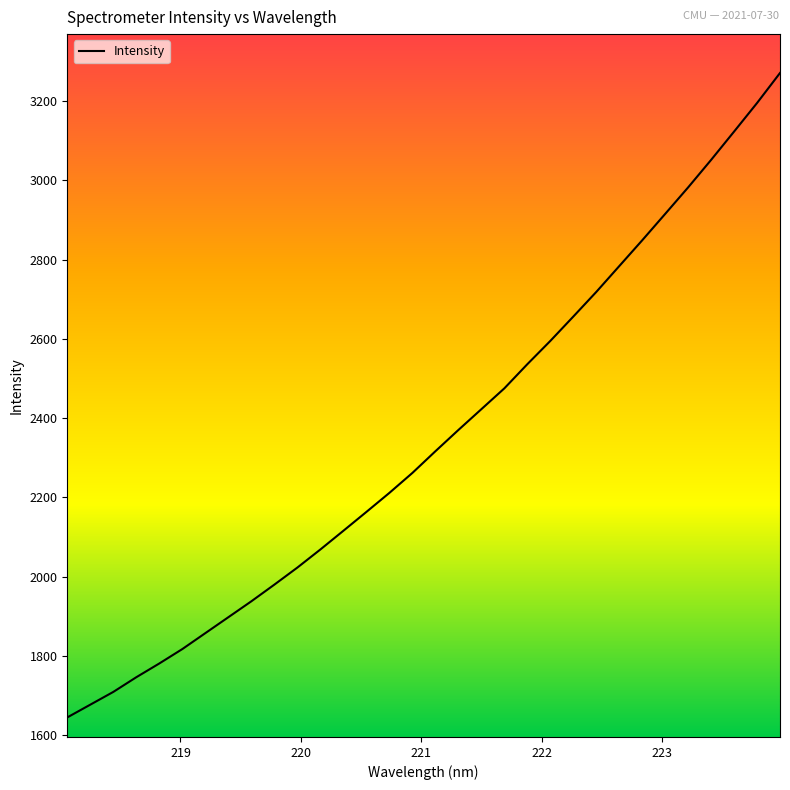

What is the smallest value displayed?

1644.8